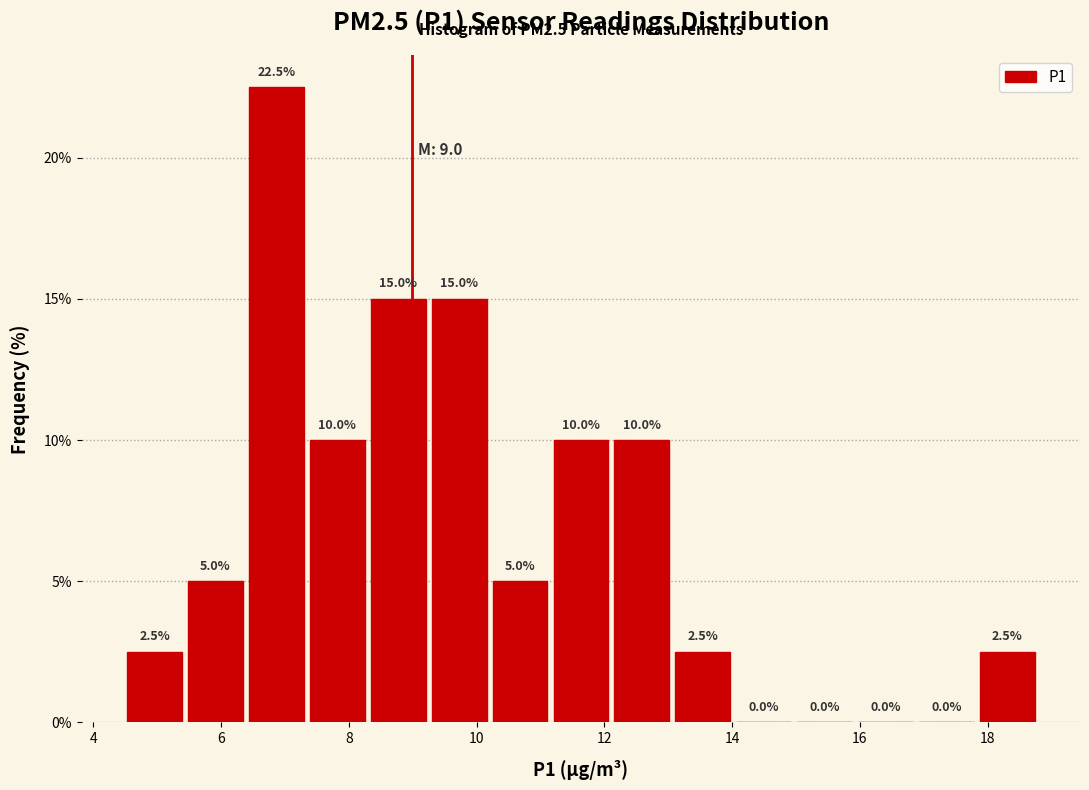

Over which range of the x-axis is the bar tallest?

6.4 to 7.4